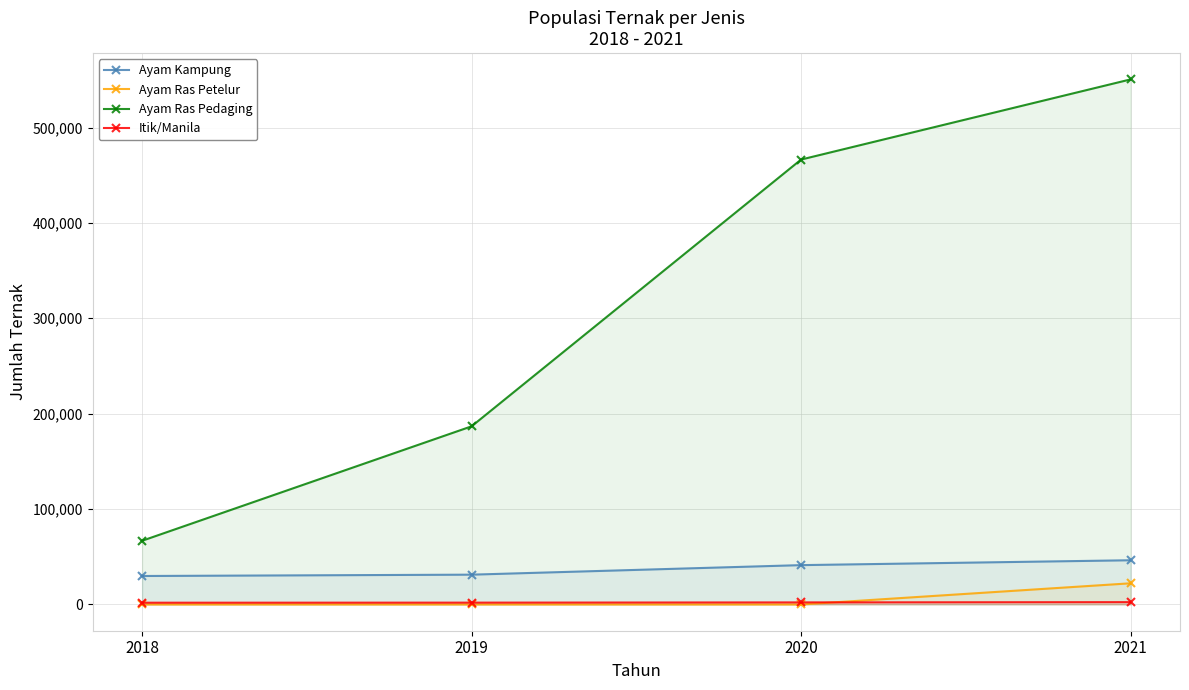

At which label does Ayam Kampung first exceed 41240?

2021